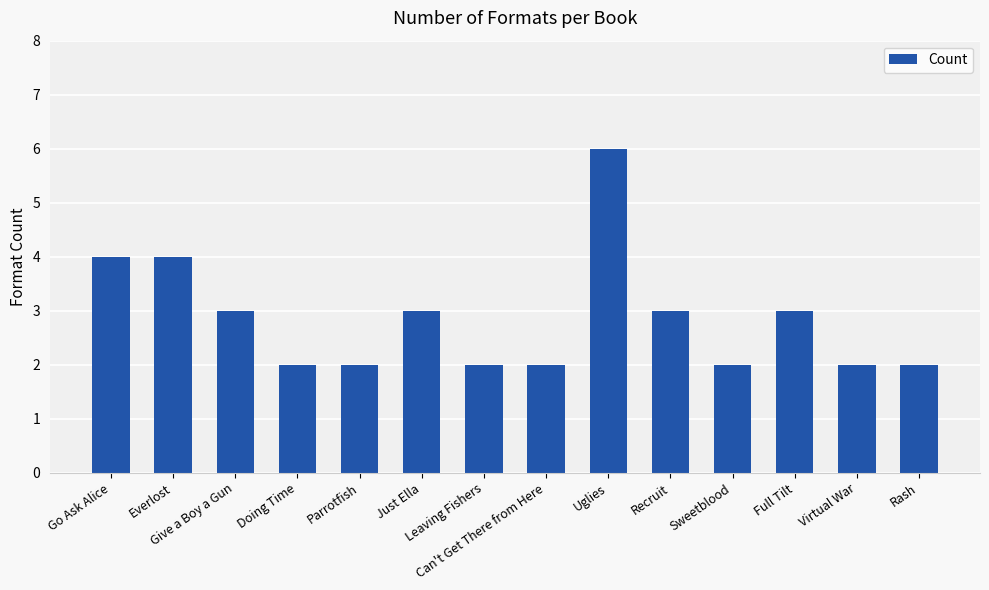

What is the minimum value shown in the chart?

2